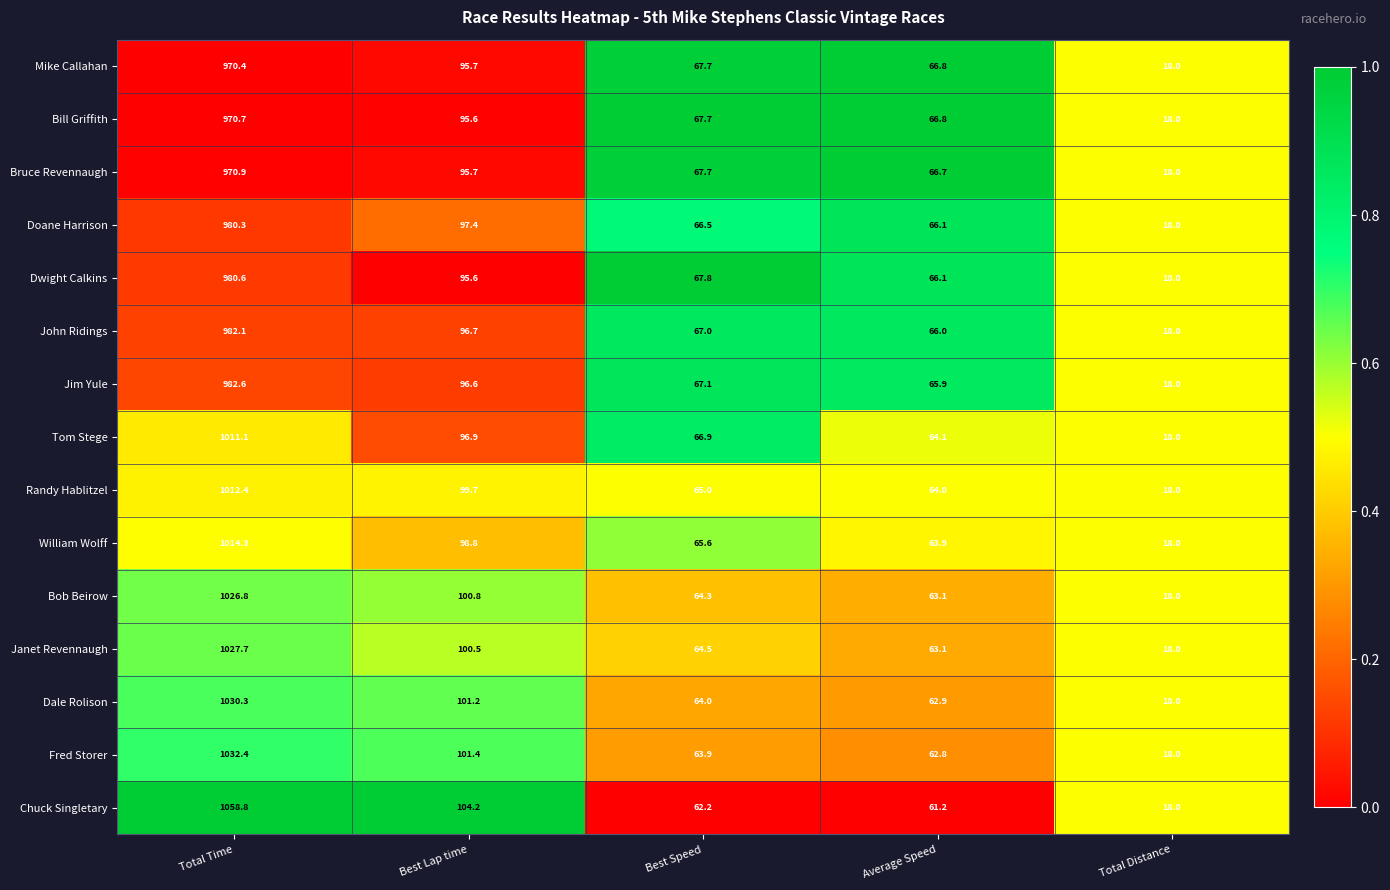

Which series has the largest total across all categories?

Chuck Singletary